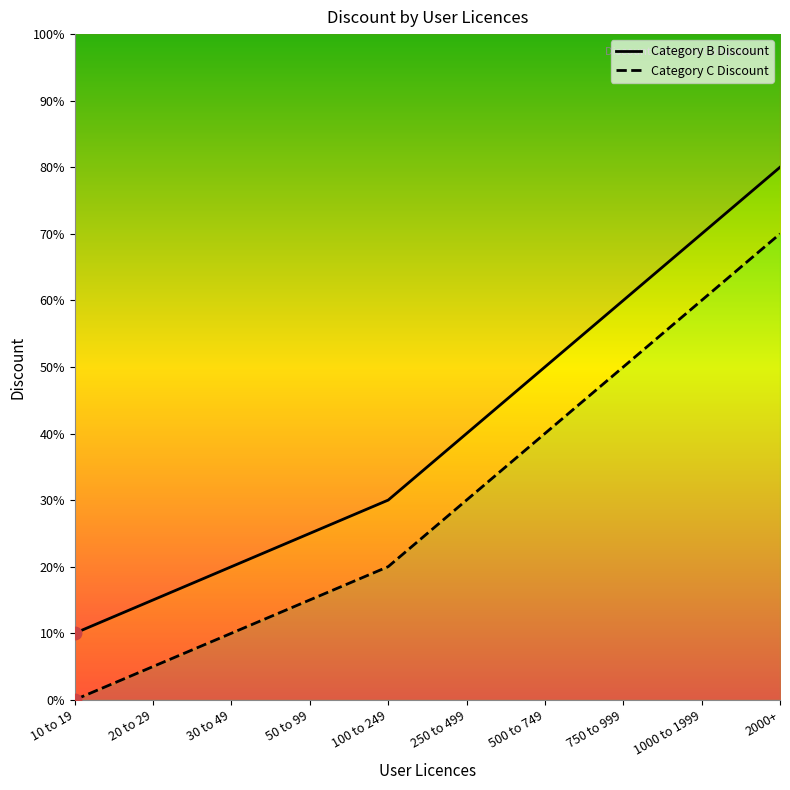

Which series contains the highest Y value?

Category B Discount